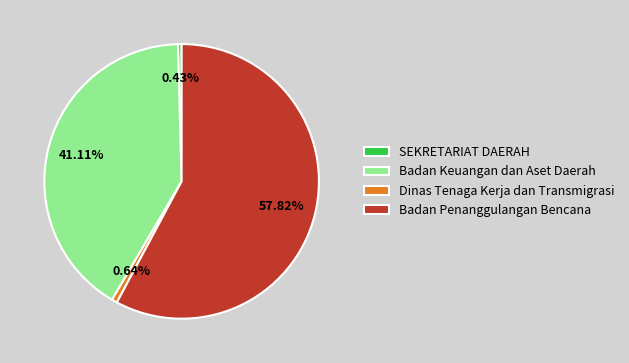

What percentage is the SEKRETARIAT DAERAH slice, to the nearest percent?

0%